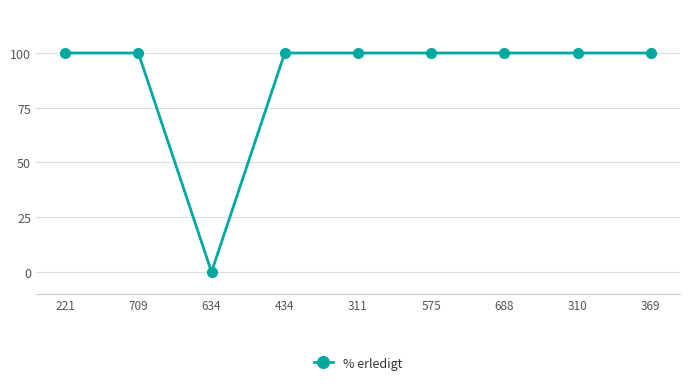

Reading right to left, what are all the values shown in this chart?

100	100	100	100	100	100	0	100	100